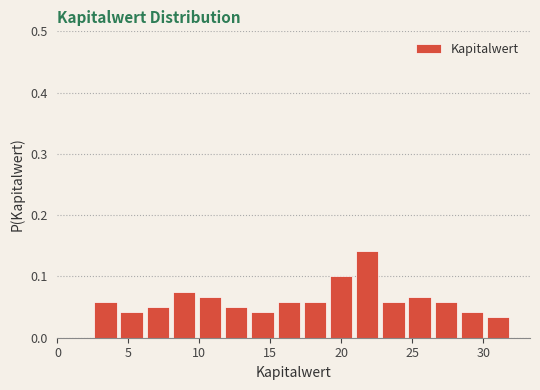

Around what value on the x-axis is the tallest bar? Give the approximate position of its centre, as read against the axis.

22.0